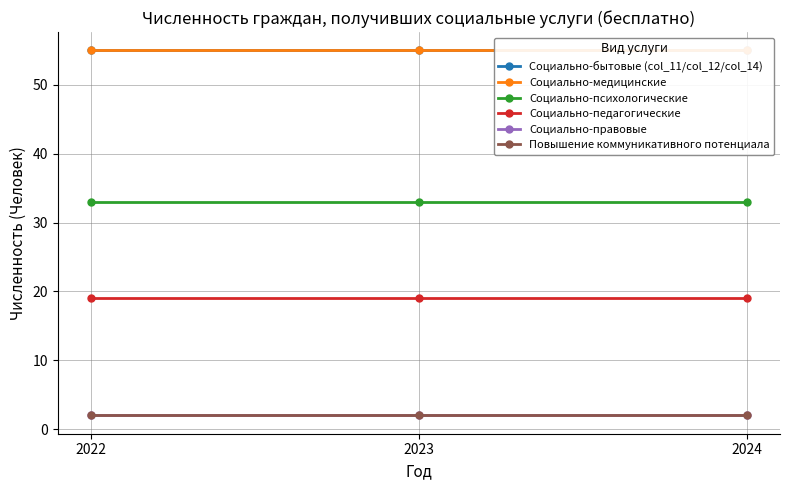

What is the value of the Социально-правовые point at the 3rd from the left?

2